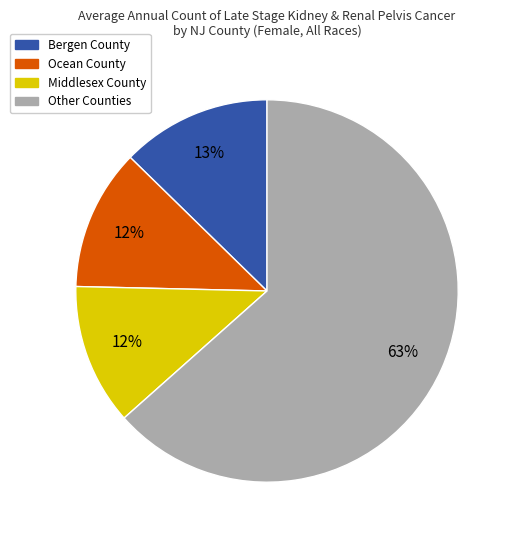

To the nearest percent, what is the average slice percentage?

25%